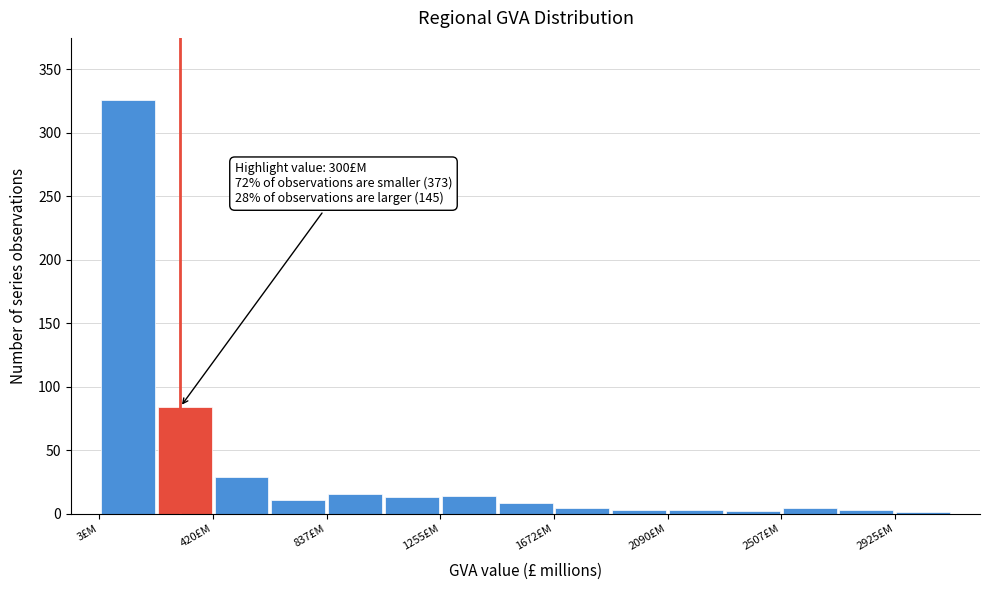

Which range on the x-axis has the tallest bar?

0 to 200